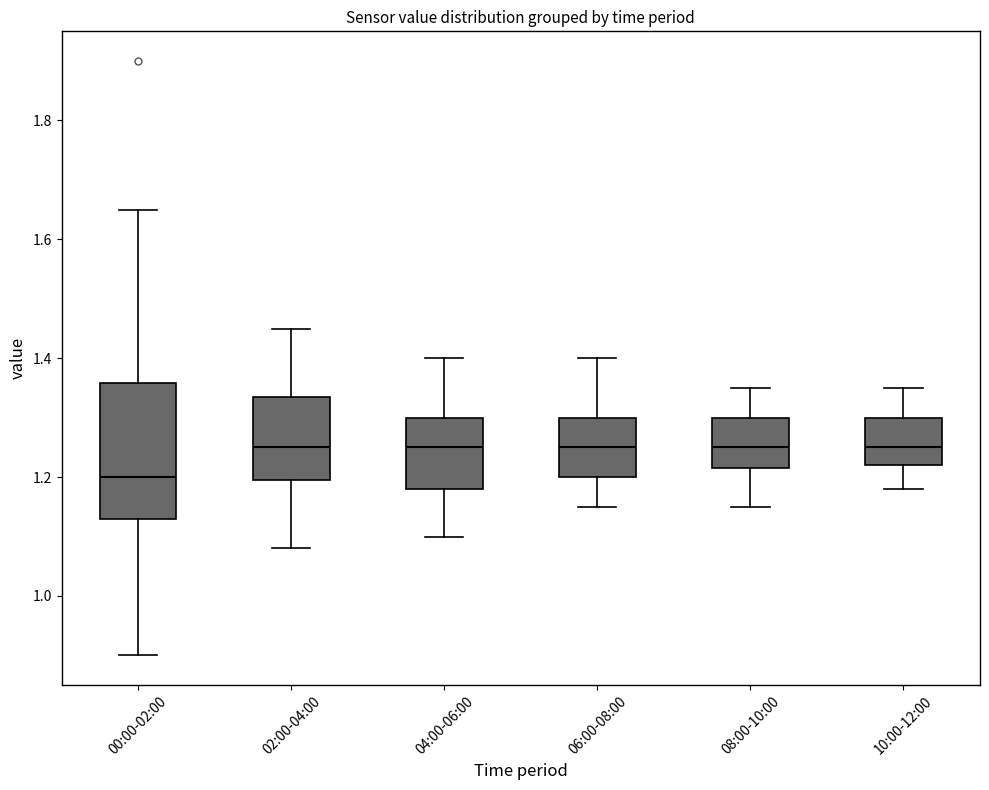

Reading left to right, transcribe this box plot: for each box, give where its median line is, the range the box spans, and where its two whiskers end, as read against the y-axis. The values are not printed on the chart, so give them approximately, as read against the axis.

00:00-02:00: median 1.20, box 1.14 to 1.36, whiskers 0.90 to 1.66
02:00-04:00: median 1.26, box 1.20 to 1.34, whiskers 1.08 to 1.46
04:00-06:00: median 1.26, box 1.18 to 1.30, whiskers 1.10 to 1.40
06:00-08:00: median 1.26, box 1.20 to 1.30, whiskers 1.16 to 1.40
08:00-10:00: median 1.26, box 1.22 to 1.30, whiskers 1.16 to 1.36
10:00-12:00: median 1.26, box 1.22 to 1.30, whiskers 1.18 to 1.36